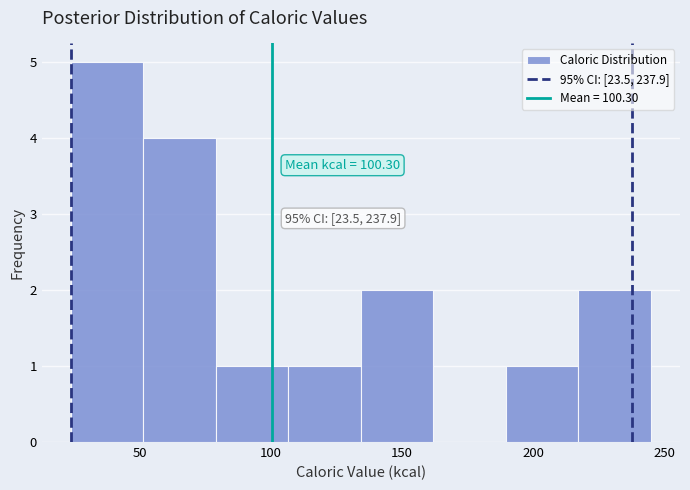

Which range on the x-axis has the tallest bar?

25 to 50